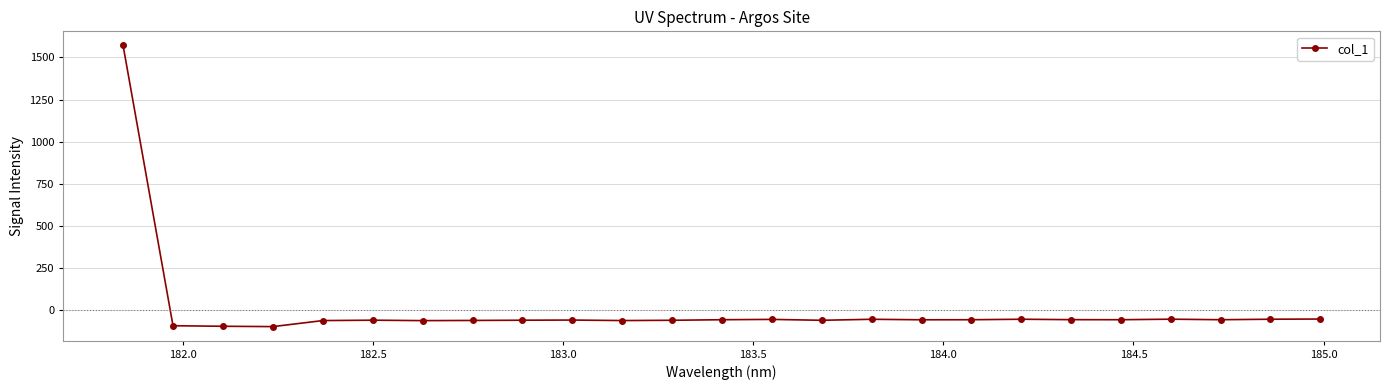

What is the value of the 14th point from the left?

-54.2